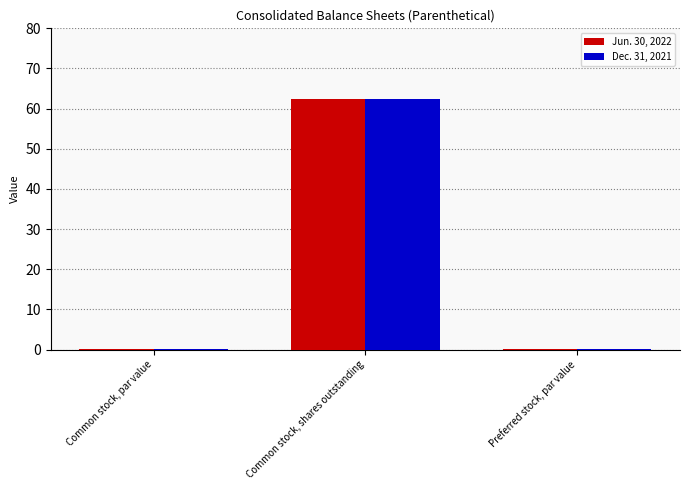

What is the sum of all Jun. 30, 2022 values?

62.4